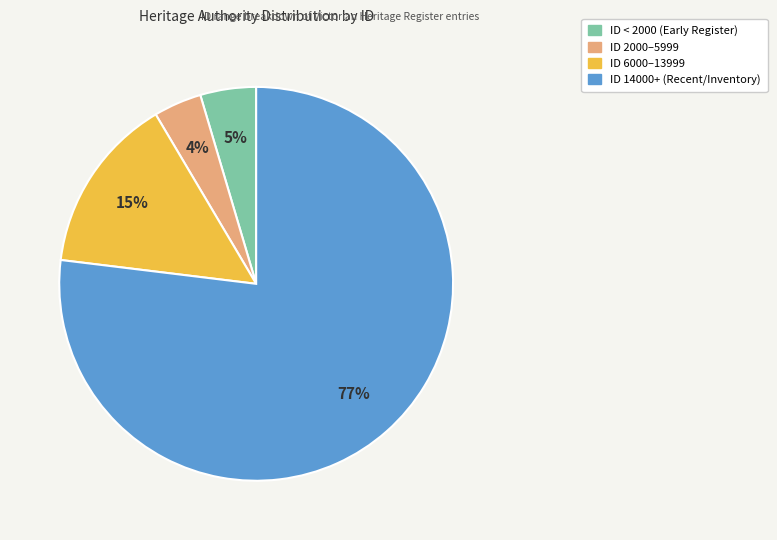

To the nearest percent, what is the average slice percentage?

25%